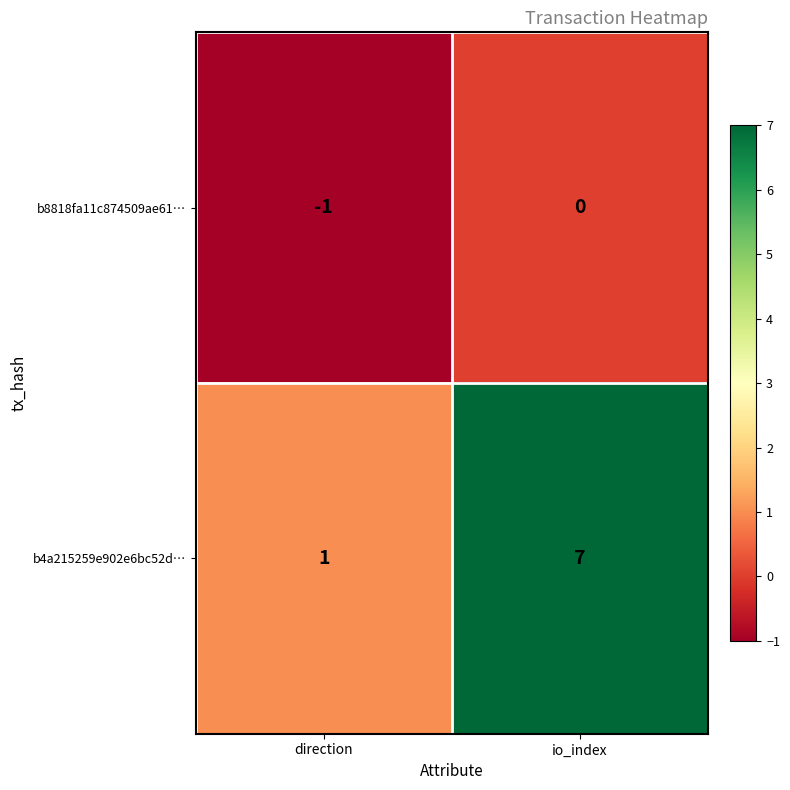

The value of b8818fa11c874509ae61… at io_index is 0. True or false?

True